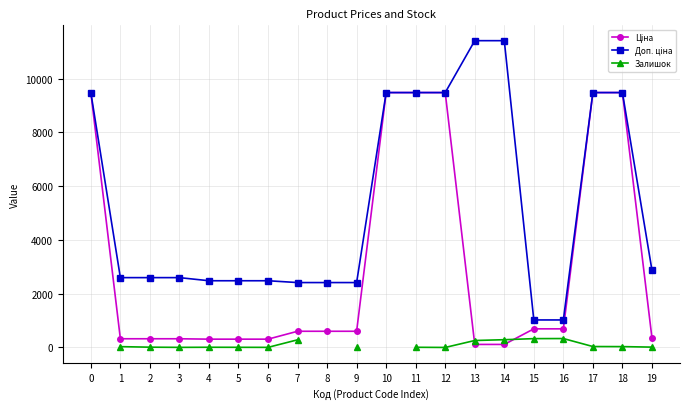

What is the value of the Залишок point at the 3rd from the left?

12.0